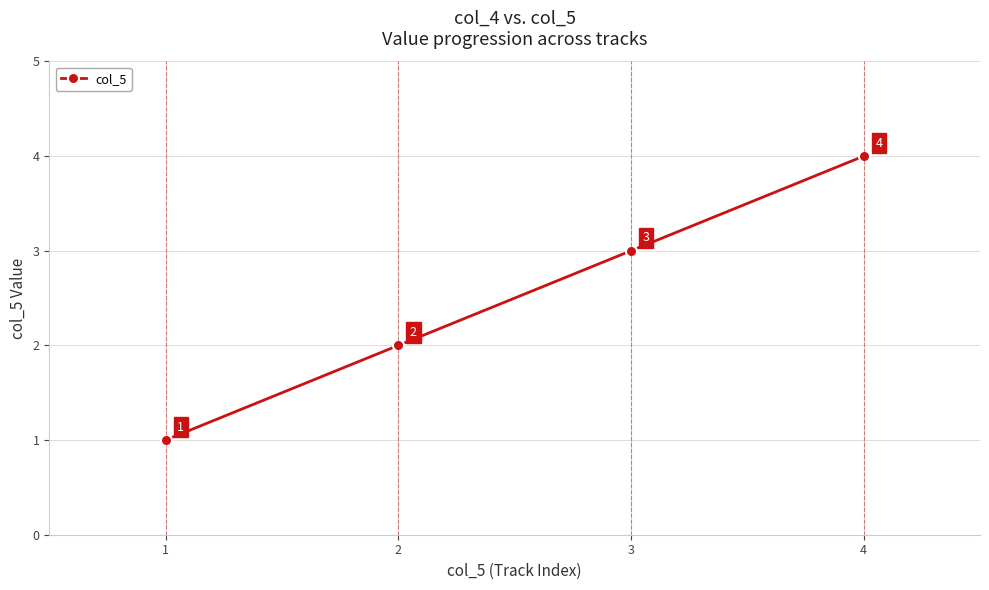

What is the value of the 2nd point from the left?

2